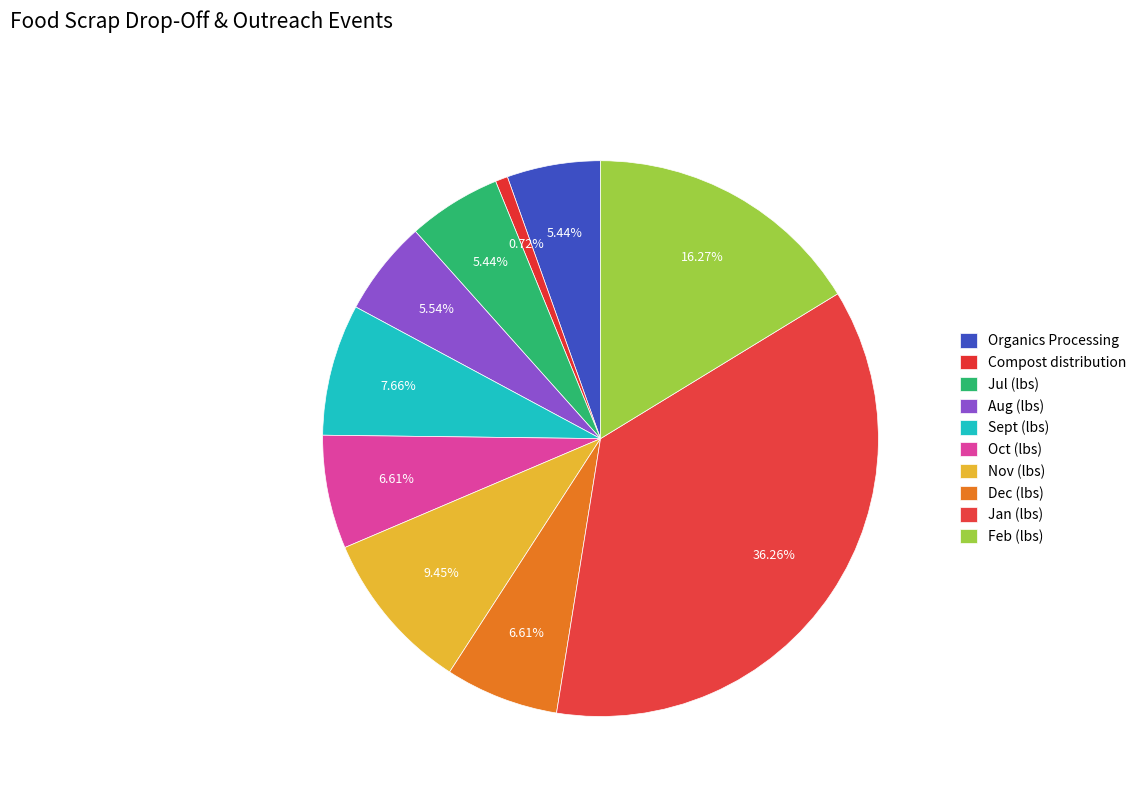

Does Aug (lbs) account for over 50% of the chart?

No